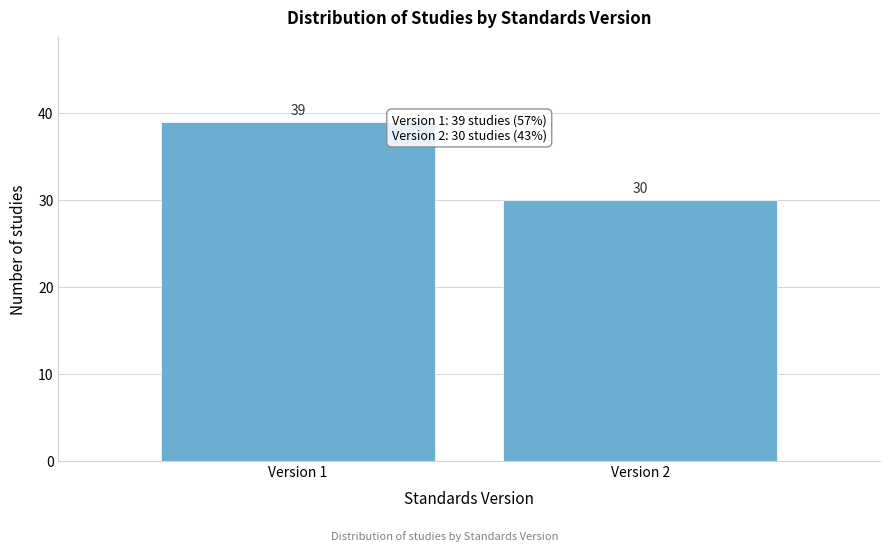

Reading right to left, list all the values displayed in this chart.

Version 2=30	Version 1=39